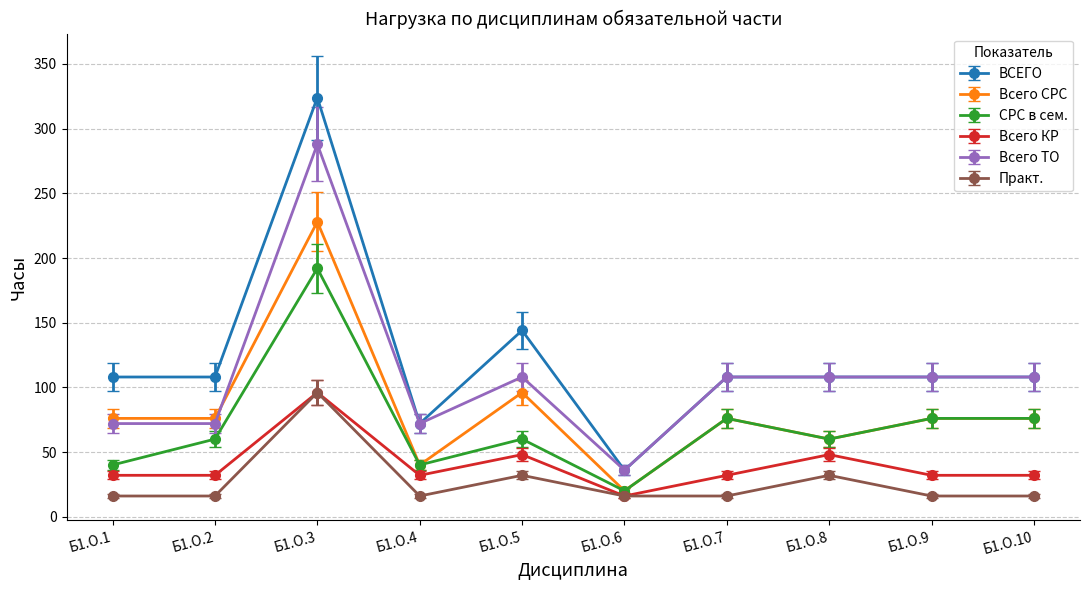

Is it true that Всего СРС equals 76 at Б1.О.10?

True